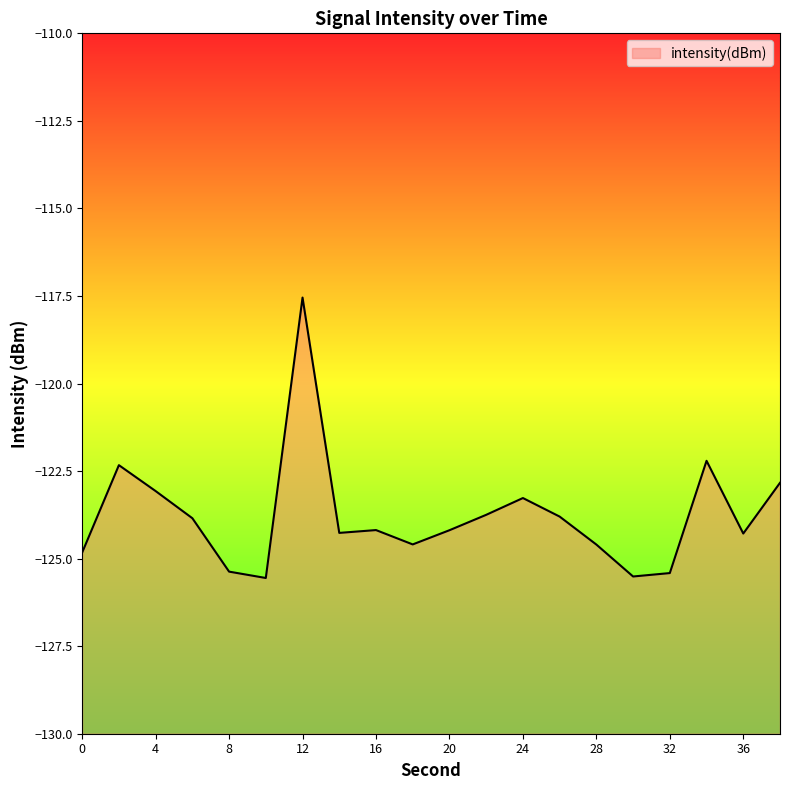

Reading right to left, extract all data points from this chart.

-122.8	-124.3	-122.2	-125.4	-125.5	-124.6	-123.8	-123.3	-123.7	-124.2	-124.6	-124.2	-124.3	-117.5	-125.6	-125.4	-123.8	-123.1	-122.3	-124.8